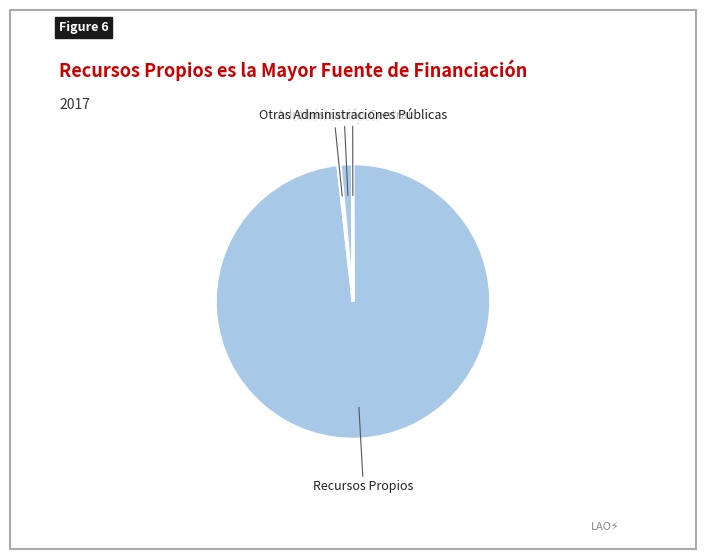

Is the sum of Recursos Propios and Unión Europea greater than half?

Yes